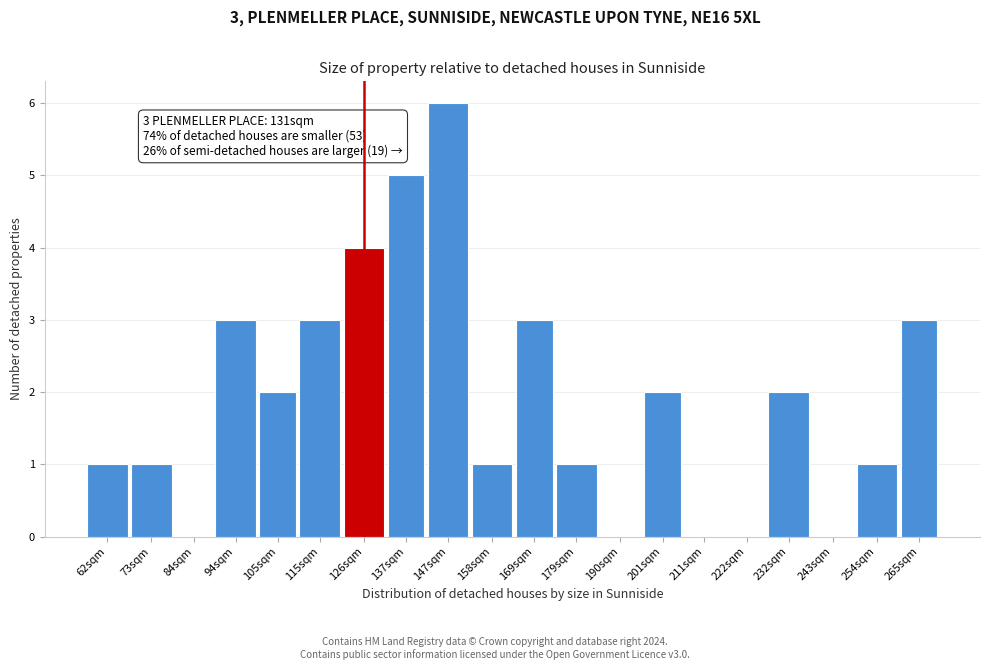

Reading left to right, extract all data points from this chart.

62sqm=1	73sqm=1	84sqm=0	94sqm=3	105sqm=2	115sqm=3	126sqm=4	137sqm=5	147sqm=6	158sqm=1	169sqm=3	179sqm=1	190sqm=0	201sqm=2	211sqm=0	222sqm=0	232sqm=2	243sqm=0	254sqm=1	265sqm=3